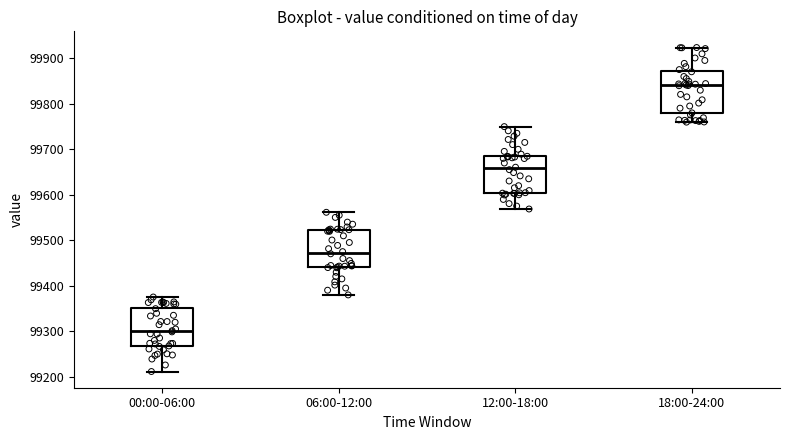

Reading left to right, transcribe this box plot: for each box, give where its median line is, the range the box spans, and where its two whiskers end, as read against the y-axis. The values are not printed on the chart, so give them approximately, as read against the axis.

00:00-06:00: median 99300, box 99270 to 99350, whiskers 99210 to 99380
06:00-12:00: median 99470, box 99440 to 99520, whiskers 99380 to 99560
12:00-18:00: median 99660, box 99600 to 99690, whiskers 99570 to 99750
18:00-24:00: median 99840, box 99780 to 99870, whiskers 99760 to 99920